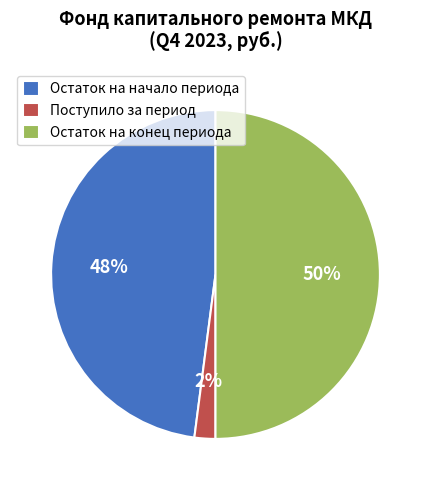

Is it true that Остаток на начало периода is 58% of the pie?

False